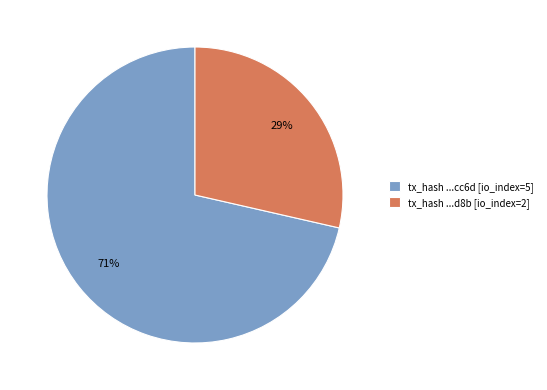

Count the number of slices in the pie.

2